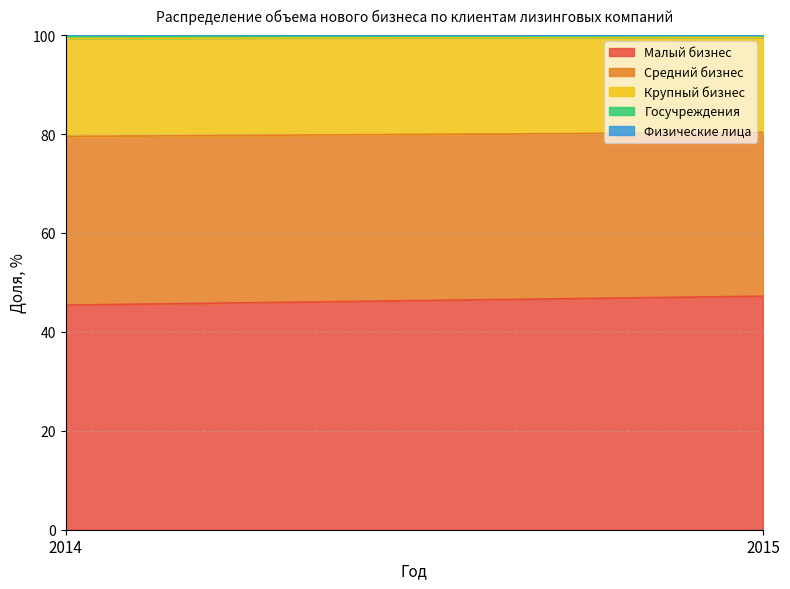

Which label corresponds to the smallest value in the chart?

2015